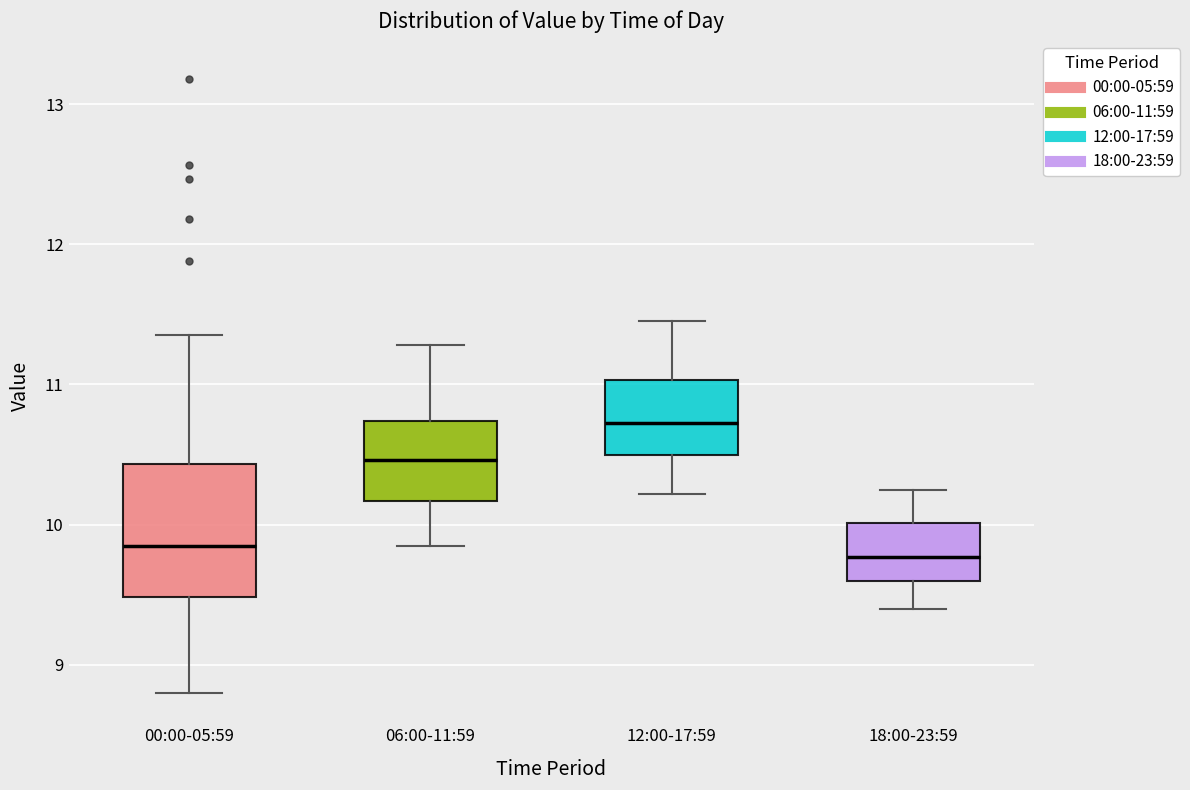

Reading left to right, transcribe this box plot: for each box, give where its median line is, the range the box spans, and where its two whiskers end, as read against the y-axis. The values are not printed on the chart, so give them approximately, as read against the axis.

00:00-05:59: median 9.9, box 9.5 to 10.4, whiskers 8.8 to 11.4
06:00-11:59: median 10.5, box 10.2 to 10.7, whiskers 9.9 to 11.3
12:00-17:59: median 10.7, box 10.5 to 11.0, whiskers 10.2 to 11.5
18:00-23:59: median 9.8, box 9.6 to 10.0, whiskers 9.4 to 10.3